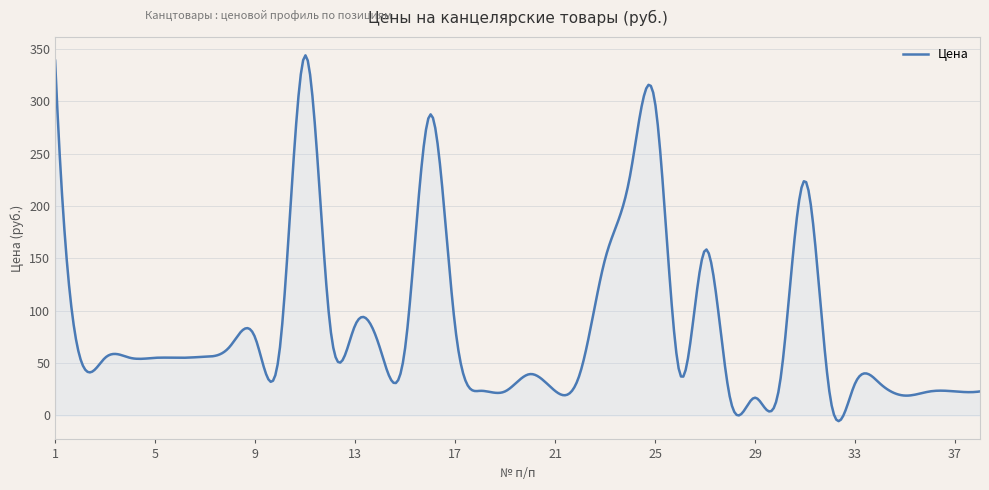

What is the smallest value displayed?

-5.5